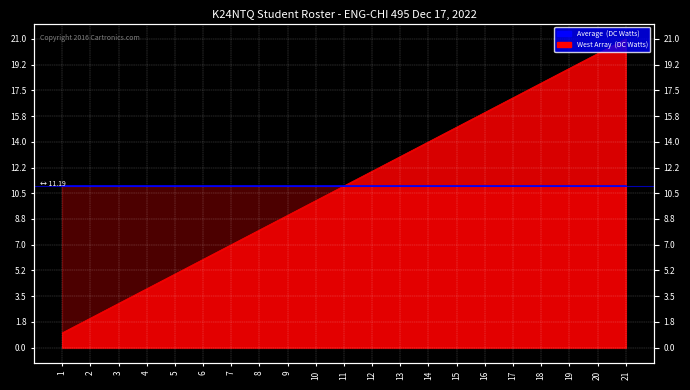

List the labels in order of value, largest first.

21, 20, 19, 18, 17, 16, 15, 14, 13, 12, 11, 10, 9, 8, 7, 6, 5, 4, 3, 2, 1